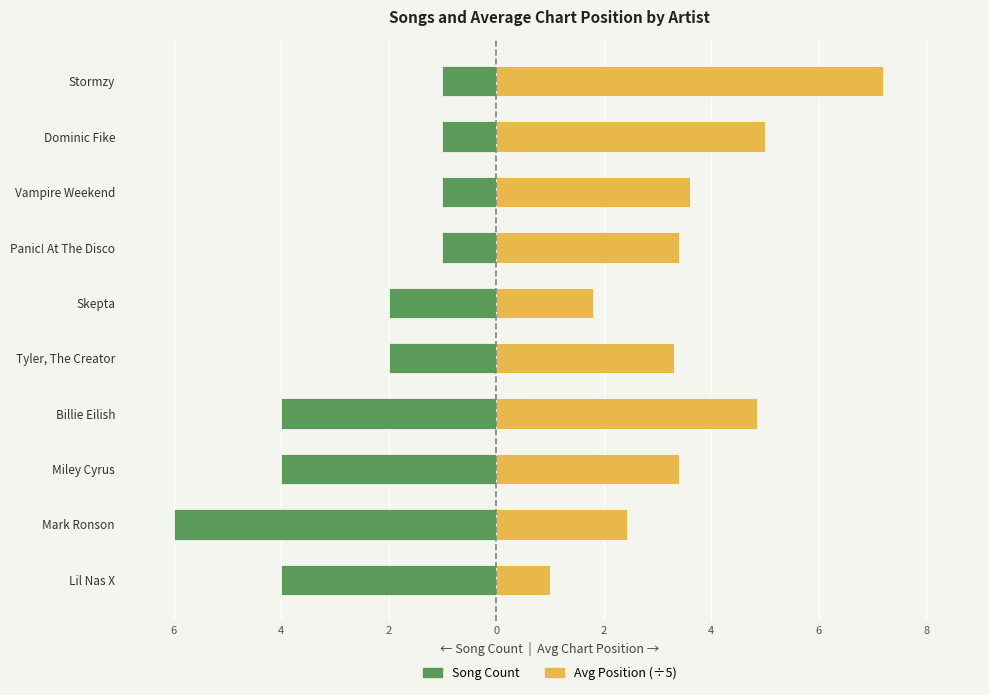

Reading left to right, what are all the values shown in this chart?

Song Count: -4.0	-6.0	-4.0	-4.0	-2.0	-2.0	-1.0	-1.0	-1.0	-1.0
Avg Position (scaled): 1.0	2.4	3.4	4.8	3.3	1.8	3.4	3.6	5.0	7.2